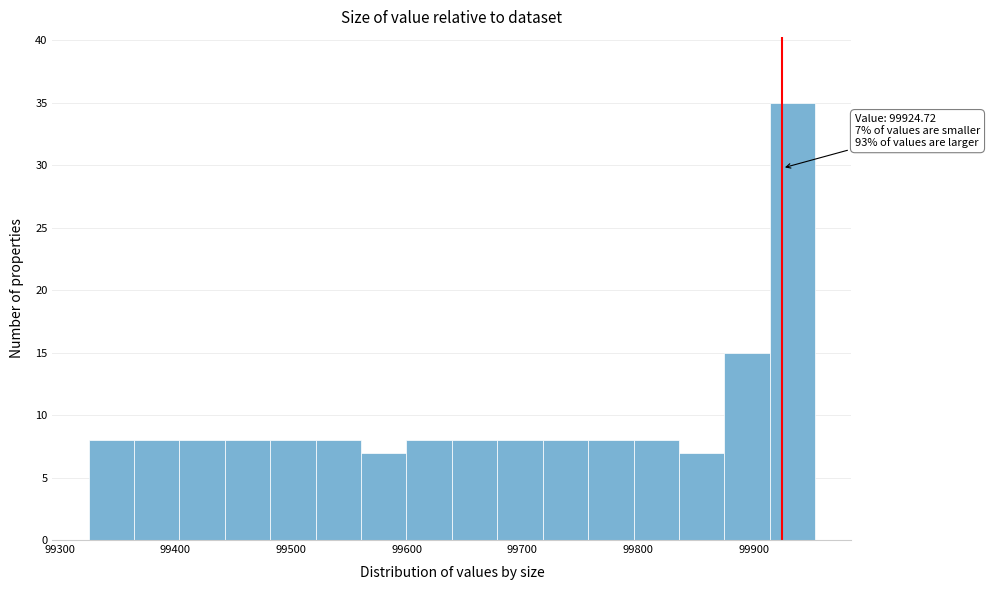

Around what value on the x-axis is the tallest bar? Give the approximate position of its centre, as read against the axis.

99930